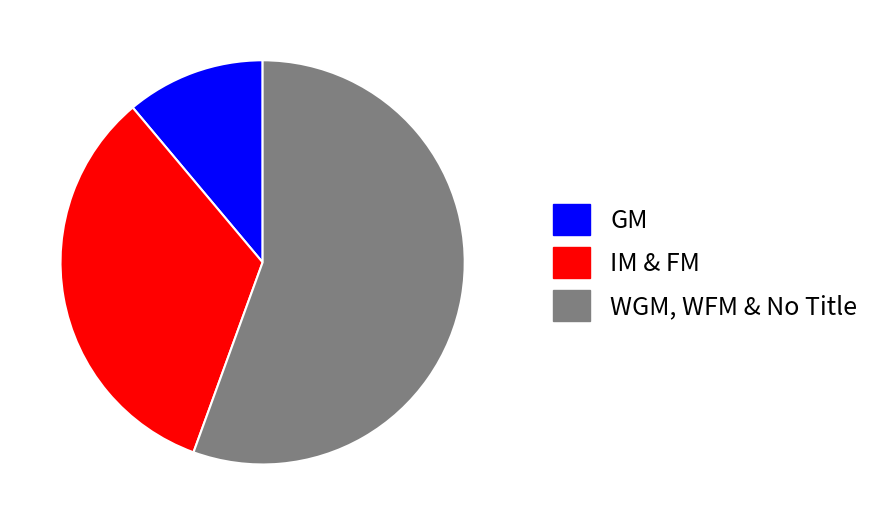

Which category has the smallest portion of the pie?

GM